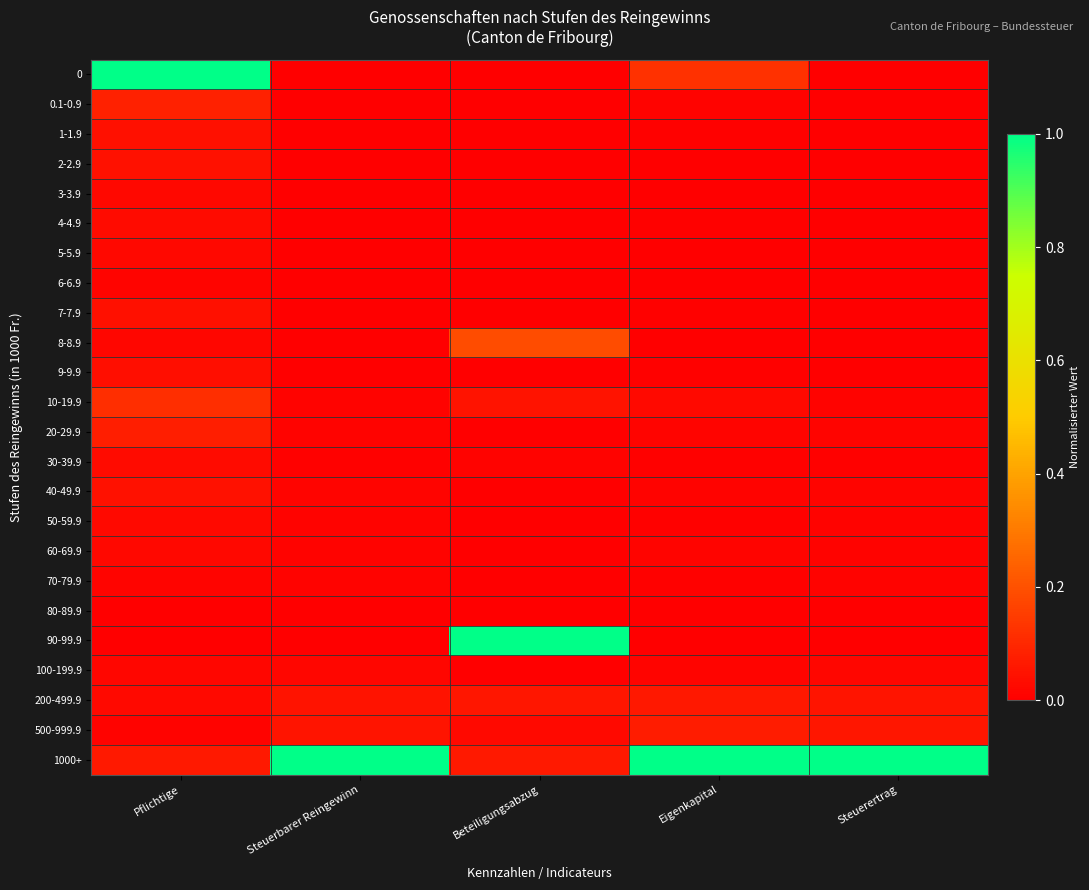

List the series in order of their peak value, lowest first.

80-89.9, 6-6.9, 70-79.9, 100-199.9, 3-3.9, 5-5.9, 60-69.9, 50-59.9, 4-4.9, 30-39.9, 9-9.9, 1-1.9, 7-7.9, 2-2.9, 40-49.9, 200-499.9, 500-999.9, 20-29.9, 0.1-0.9, 10-19.9, 8-8.9, 0, 90-99.9, 1000+